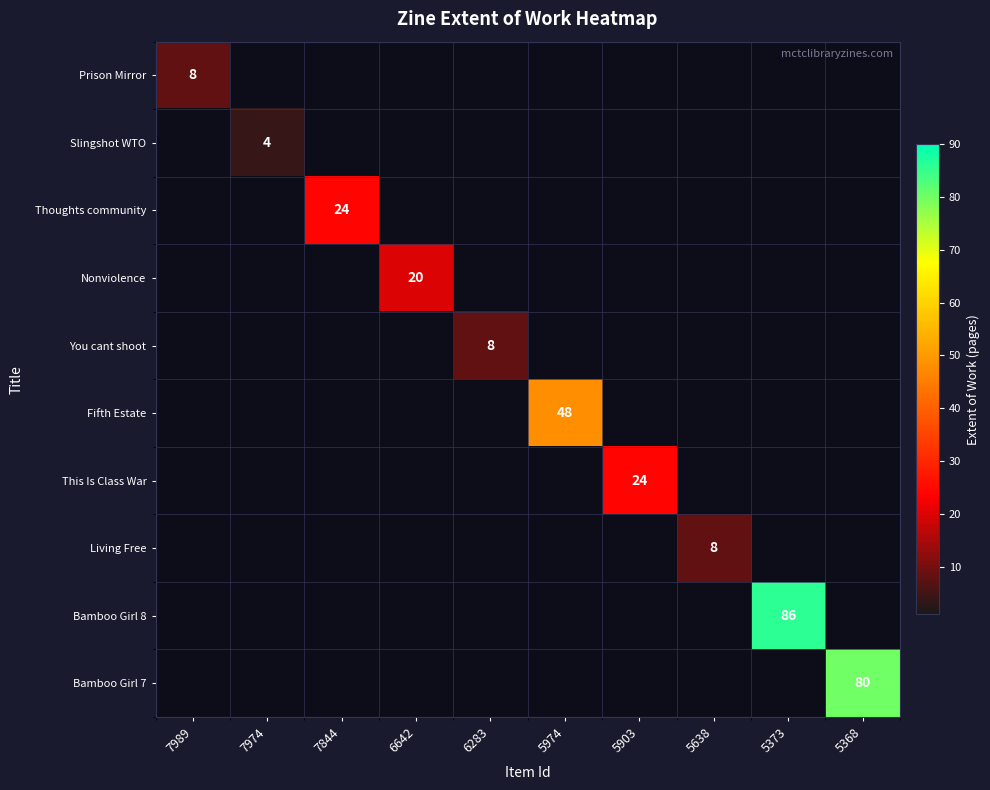

What is the minimum value shown in the chart?

4.0